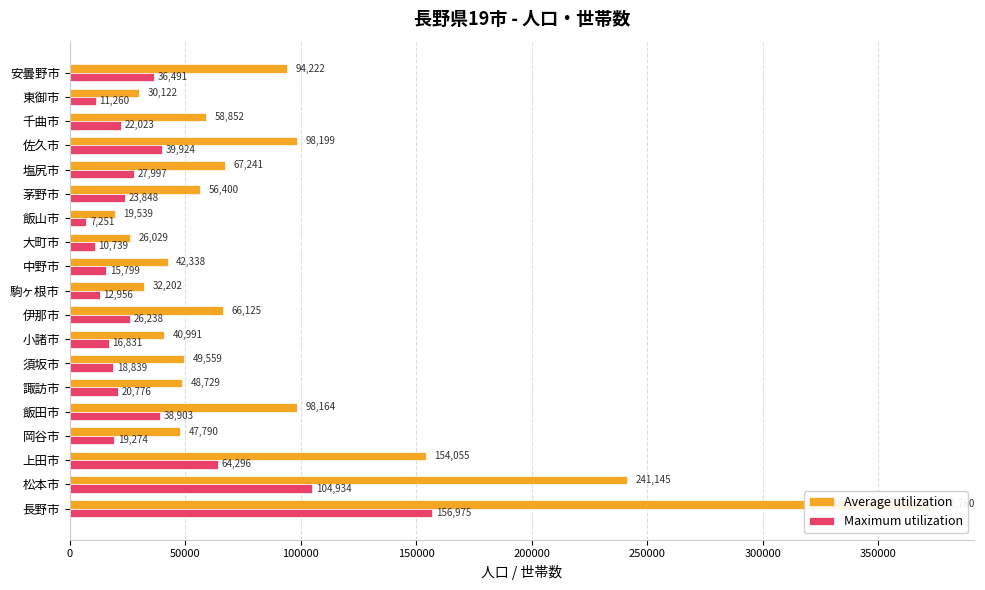

At 駒ヶ根市, list the series in order from largest to smallest.

Average utilization, Maximum utilization